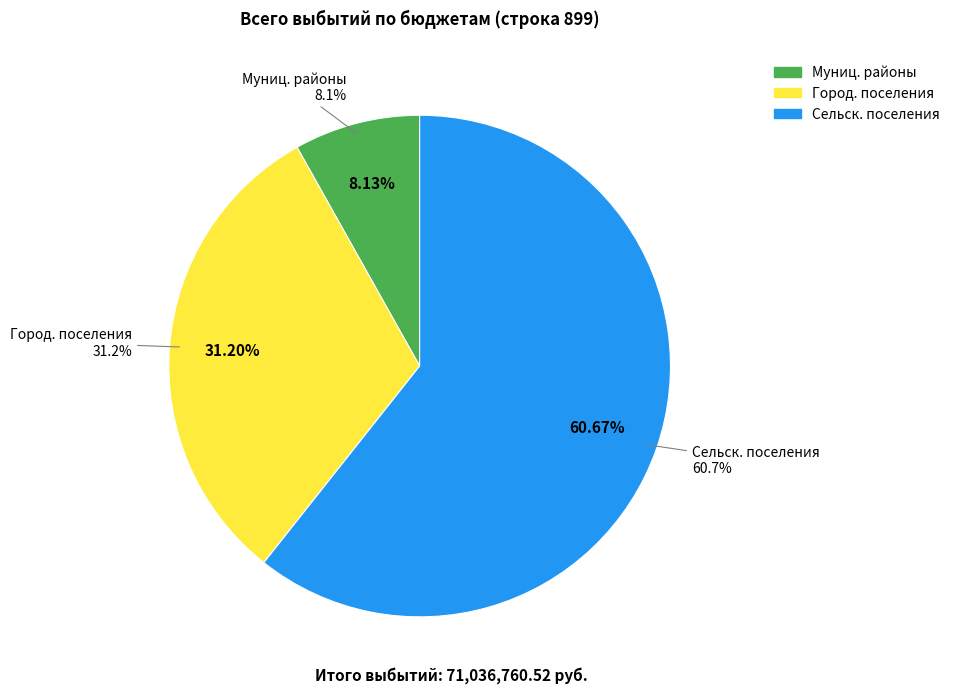

To the nearest percent, what is the average slice percentage?

33%